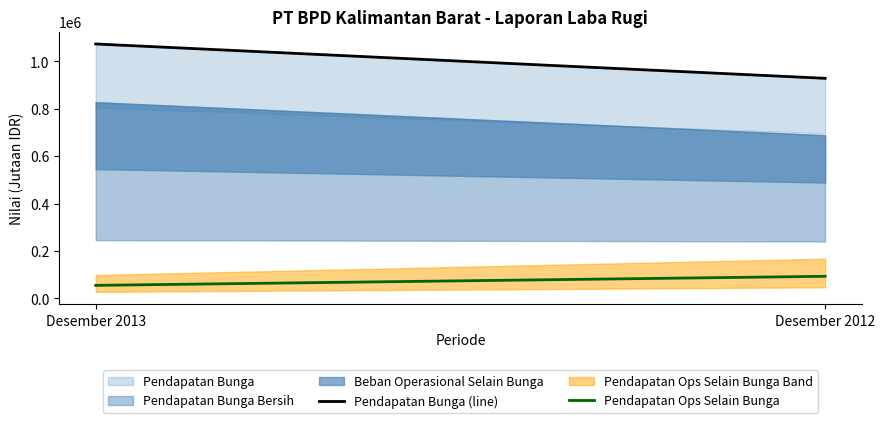

Reading right to left, extract all data points from this chart.

Pendapatan Bunga (line): Desember 2012=928601	Desember 2013=1073590
Pendapatan Ops Selain Bunga: Desember 2012=93020	Desember 2013=54759